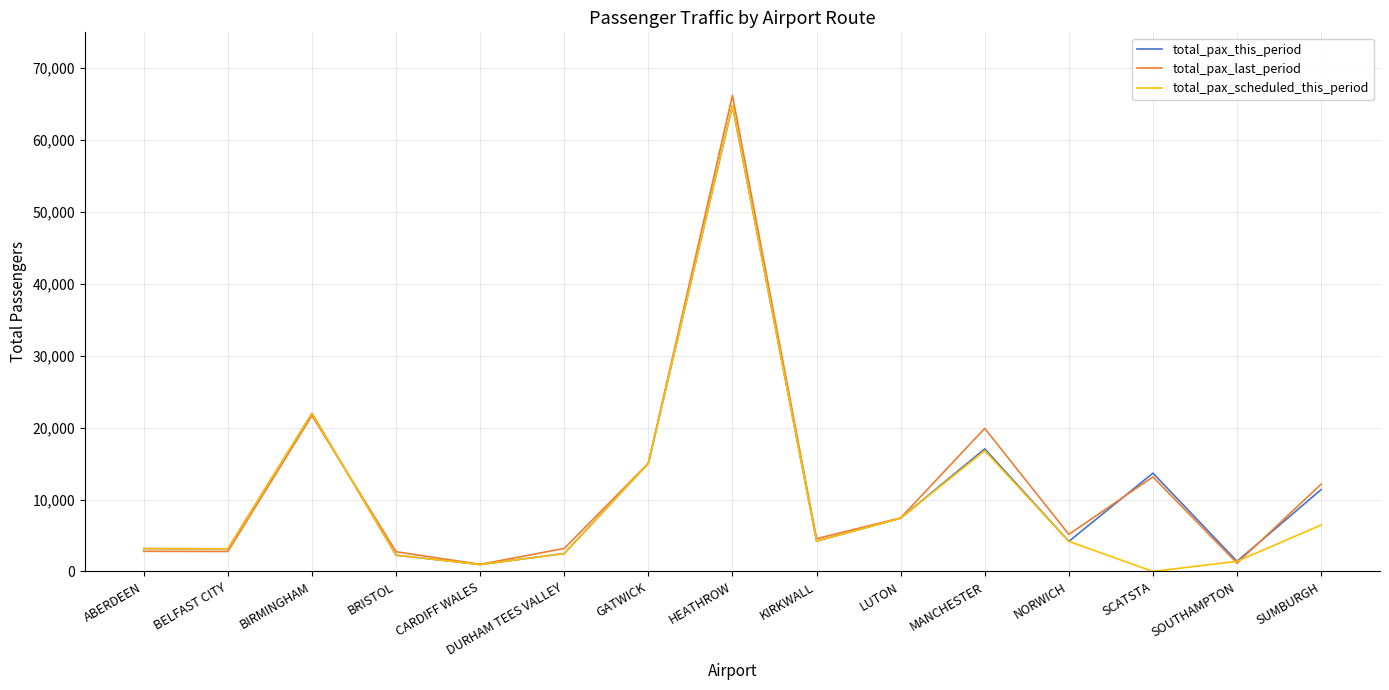

Which series has the widest spread of values?

total_pax_last_period